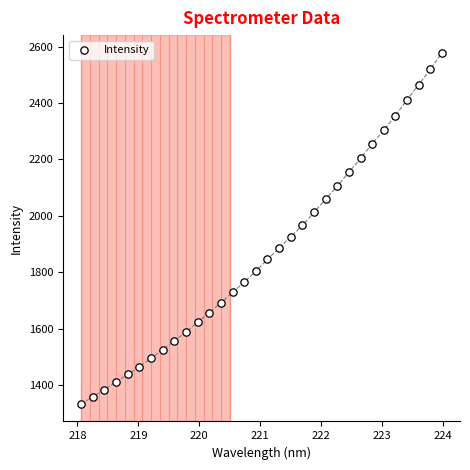

What is the range of Y values (max minus min)?

1245.0